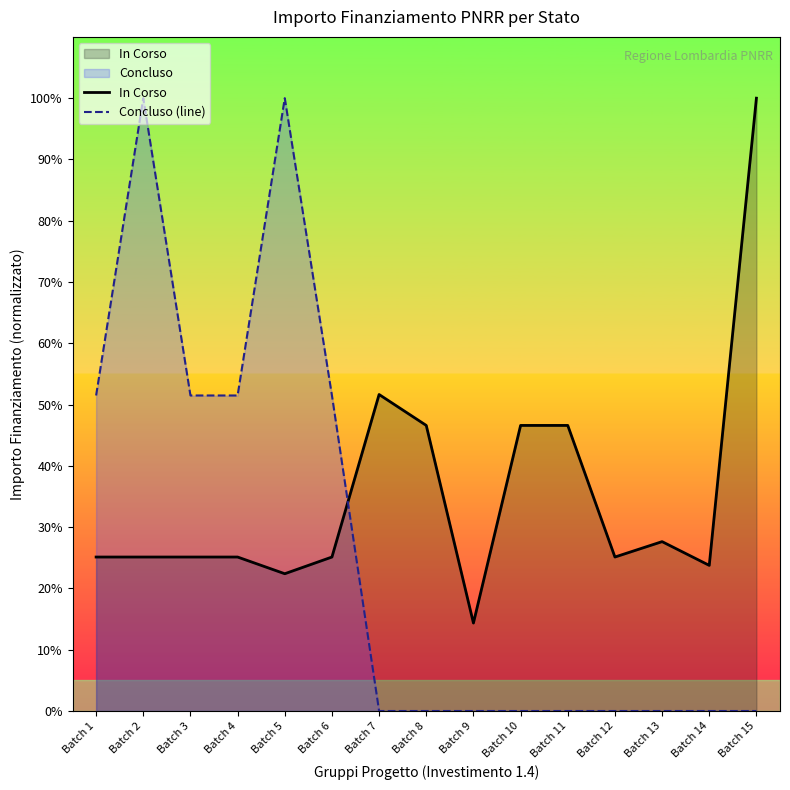

How many intersections are there between In Corso and Concluso (line)?

1